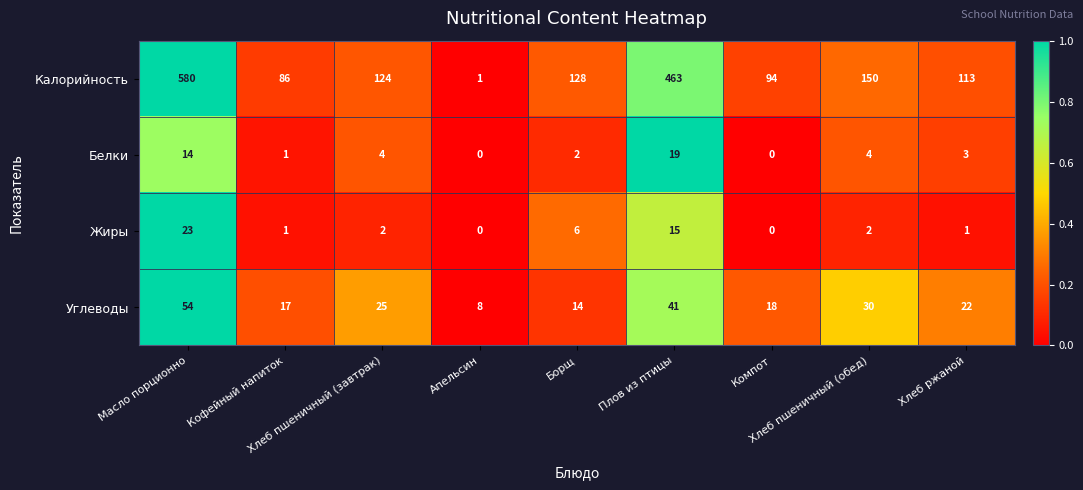

Count the number of data series in this chart.

4